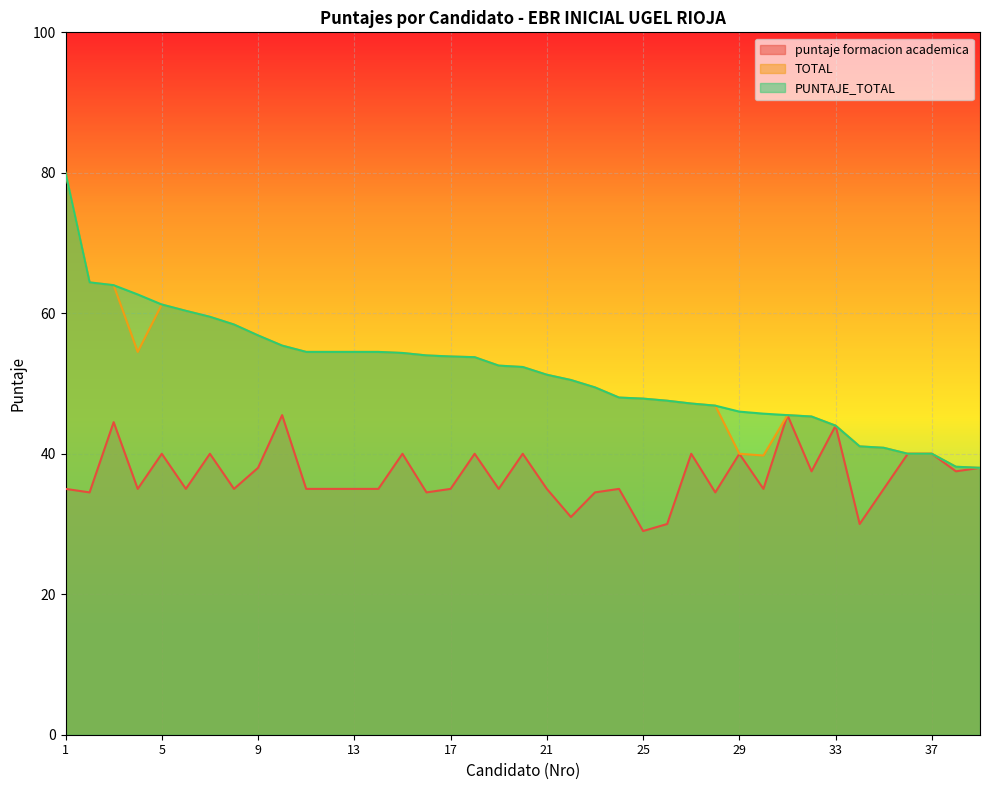

Which category has the lowest value in the PUNTAJE_TOTAL series?

39